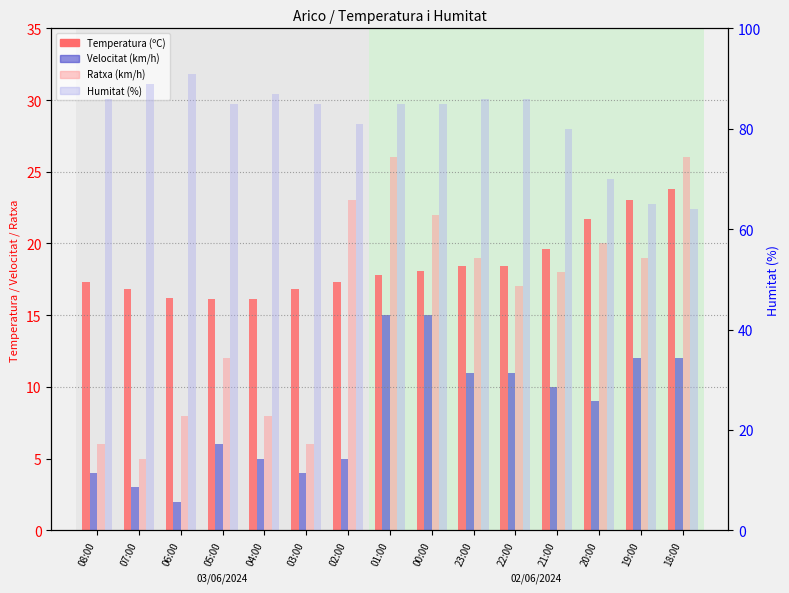

What is the difference between the second highest and second lowest values in the Temperatura (ºC) series?

6.9